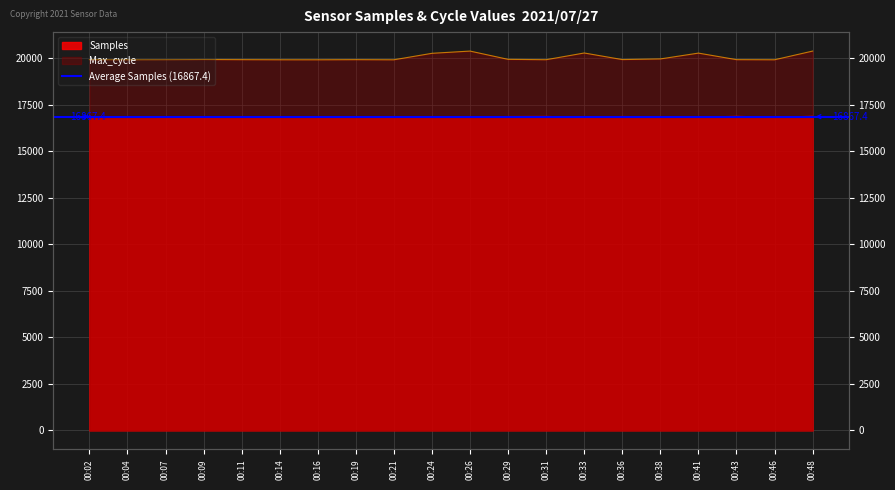

Reading left to right, transcribe all the data shown in this chart.

Samples: 00:02=16871.6	00:04=16881.8	00:07=16844.3	00:09=16836.8	00:11=16883.7	00:14=16874.4	00:16=16852.6	00:19=16858.8	00:21=16849.5	00:24=16856.3	00:26=16870.7	00:29=16885.8	00:31=16892.1	00:33=16839.7	00:36=16887.9	00:38=16868.1	00:41=16854.8	00:43=16895.8	00:46=16849.4	00:48=16898.3
Max_cycle: 00:02=19933.0	00:04=19925.0	00:07=19929.0	00:09=19939.0	00:11=19931.0	00:14=19925.0	00:16=19924.0	00:19=19931.0	00:21=19924.0	00:24=20272.0	00:26=20392.0	00:29=19947.0	00:31=19928.0	00:33=20289.0	00:36=19935.0	00:38=19970.0	00:41=20283.0	00:43=19931.0	00:46=19925.0	00:48=20392.0